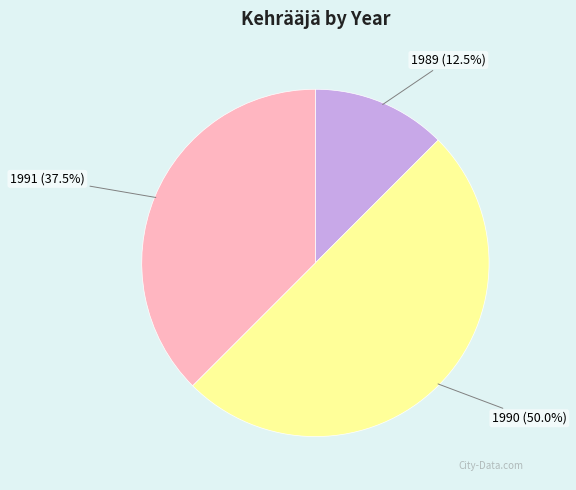

Does 1989 (12.5%) account for over 50% of the chart?

No